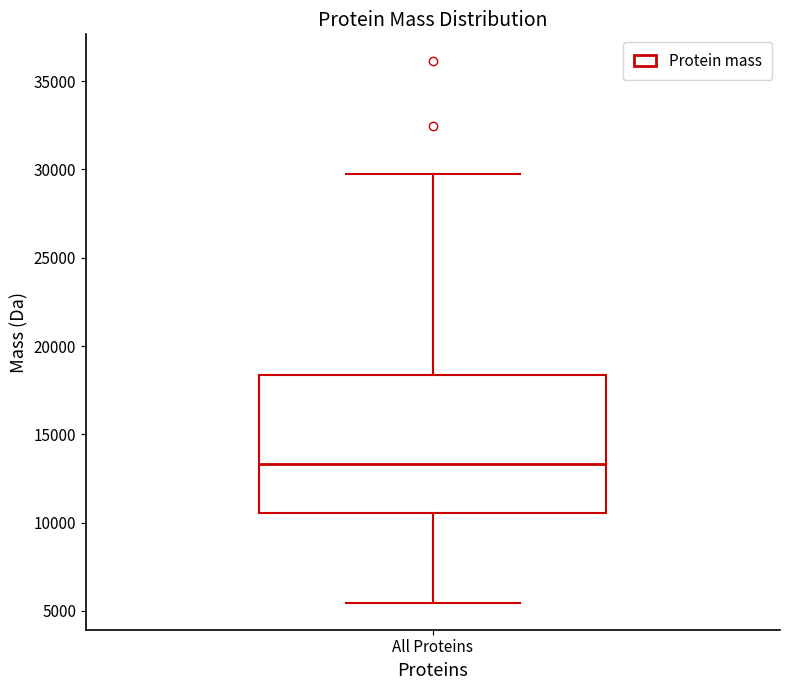

Transcribe this box plot: give where the median line is, the range the box spans, and where the two whiskers end, as read against the y-axis. The values are not printed on the chart, so give them approximately, as read against the axis.

median 13500, box 10500 to 18500, whiskers 5500 to 29500